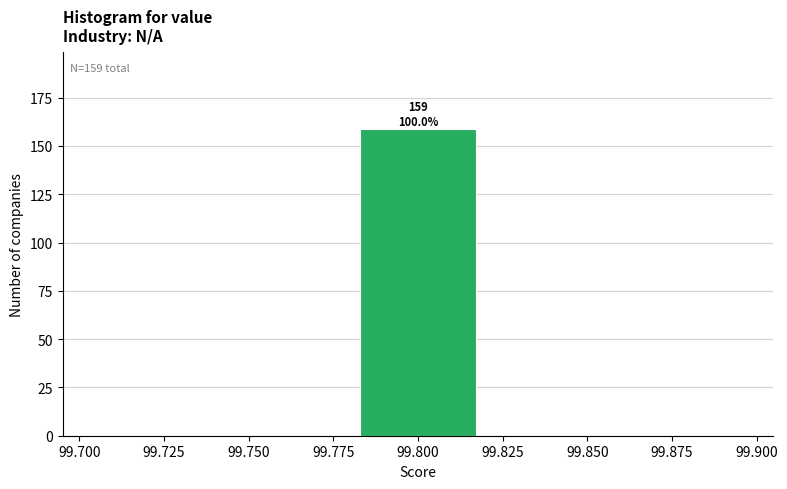

Which range on the x-axis has the tallest bar?

99.78 to 99.82